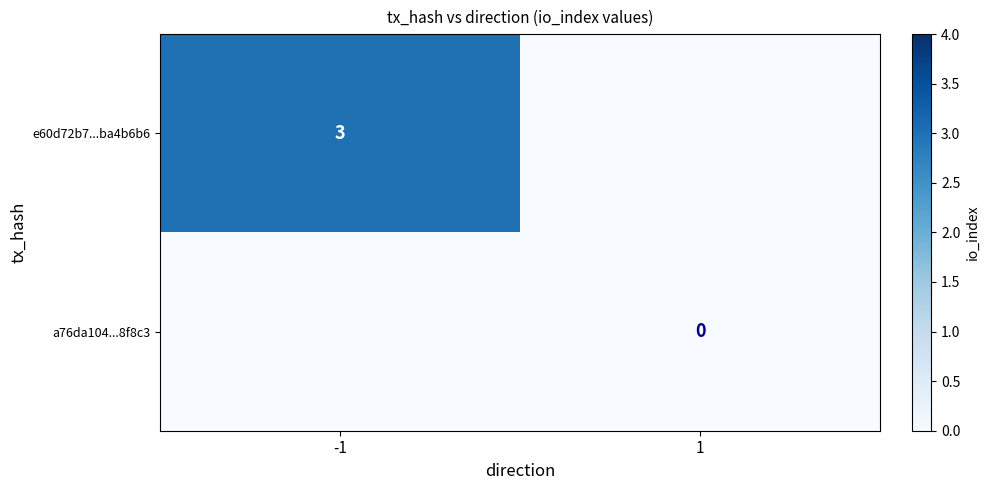

Which series has the widest spread of values?

e60d72b7...ba4b6b6